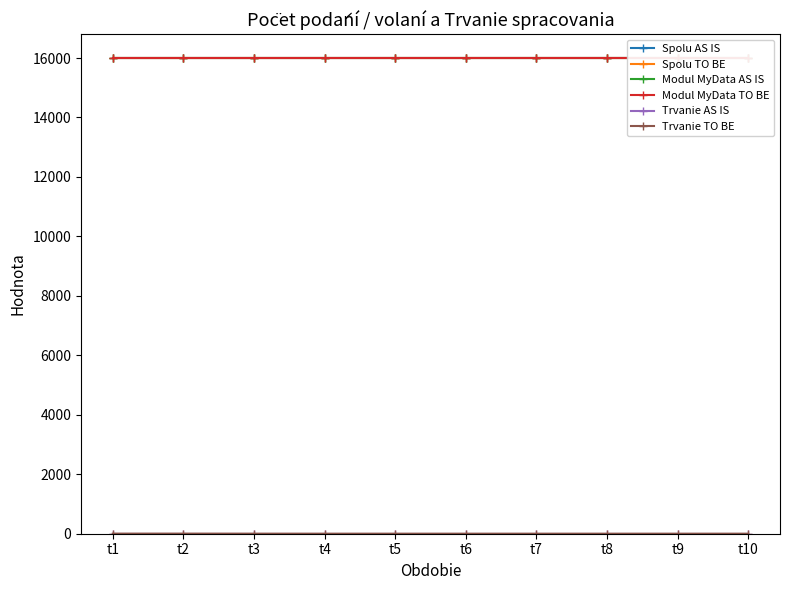

Rank the categories by Spolu AS IS value from lowest to highest.

t1, t2, t3, t4, t5, t6, t7, t8, t9, t10